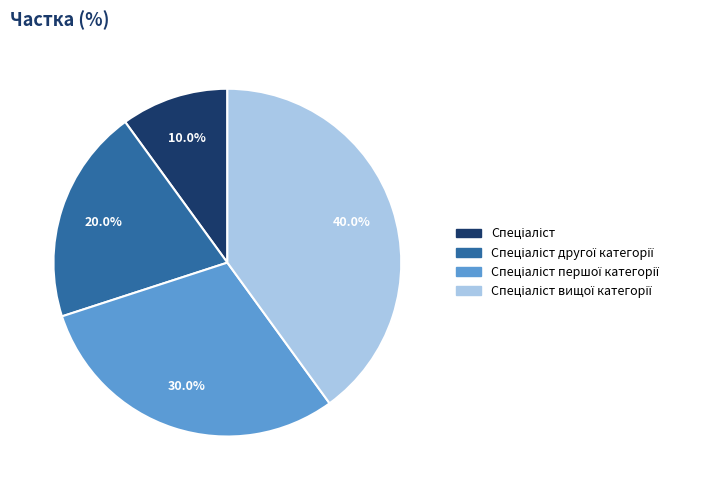

Is there a majority slice in this chart?

No